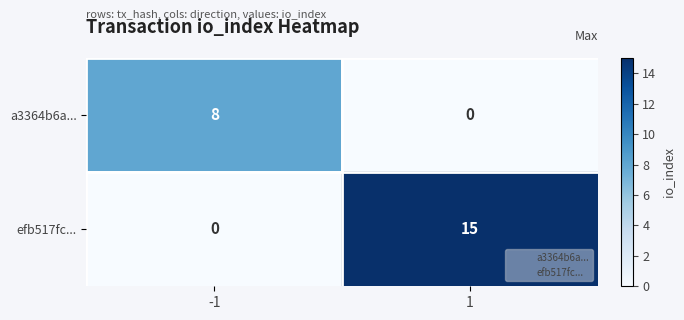

How many series are shown in this chart?

2